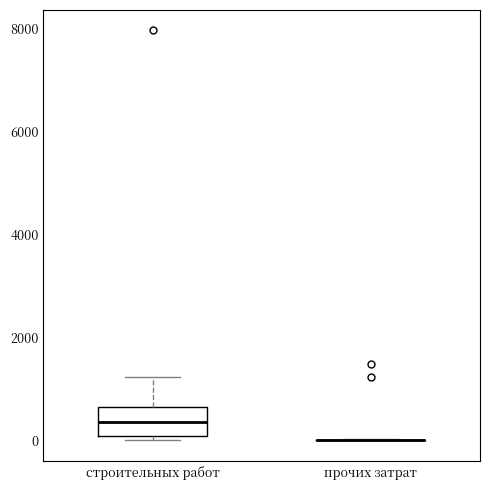

Reading left to right, transcribe this box plot: for each box, give where its median line is, the range the box spans, and where its two whiskers end, as read against the y-axis. The values are not printed on the chart, so give them approximately, as read against the axis.

строительных работ: median 400, box 0 to 600, whiskers 0 (just below the box's lower edge) to 1200
прочих затрат: box collapsed to a line at 0, whiskers 0 to 0